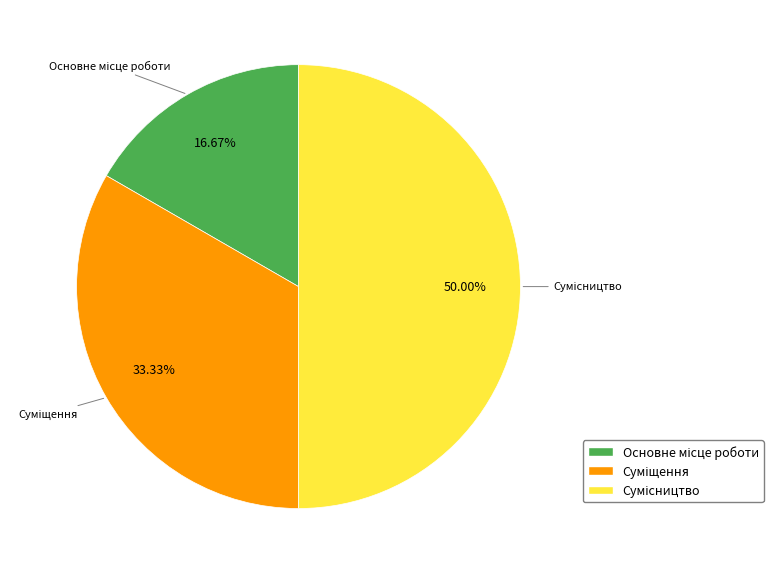

Which slice is the smallest?

Основне місце роботи